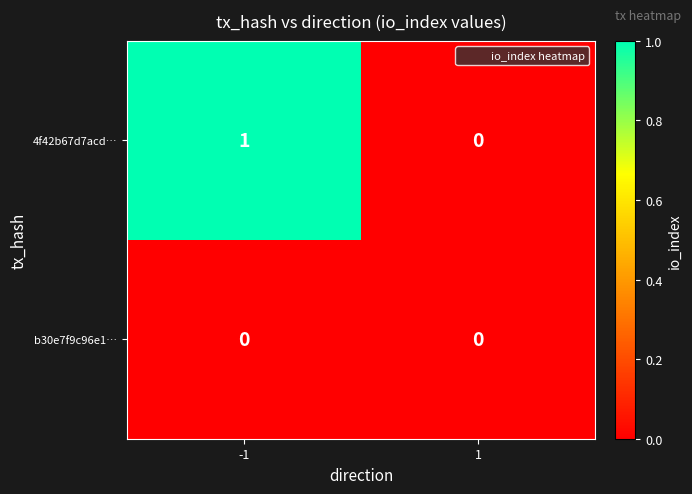

Which series has the largest total across all categories?

4f42b67d7acd…